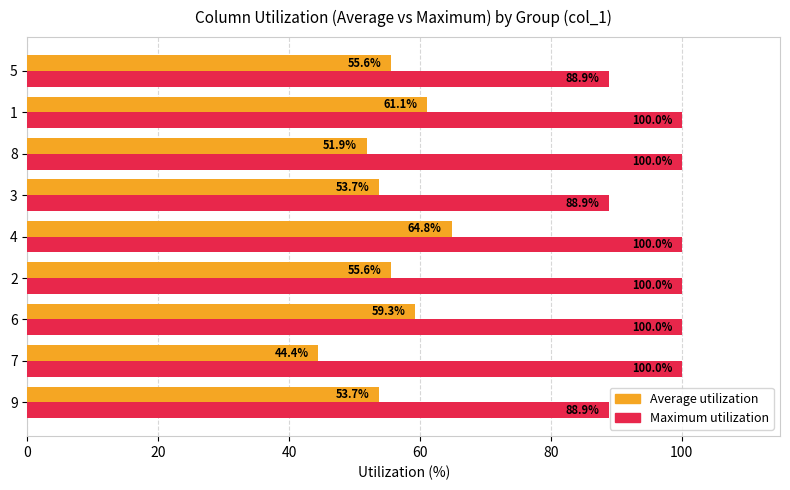

Is the value of Maximum utilization at 3 greater than the value of Average utilization at 4?

Yes